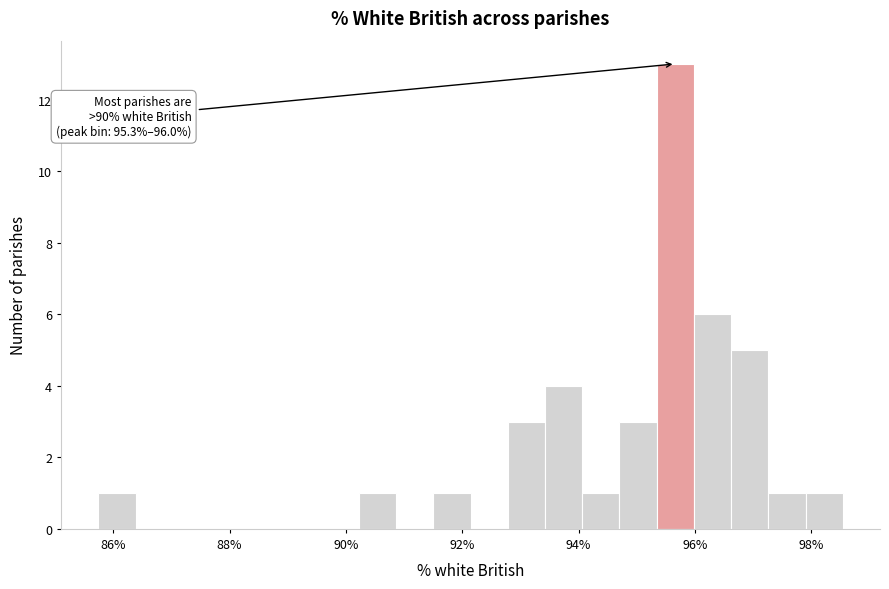

Read against the x-axis, roughly where is the centre of the tallest bar?

95.6